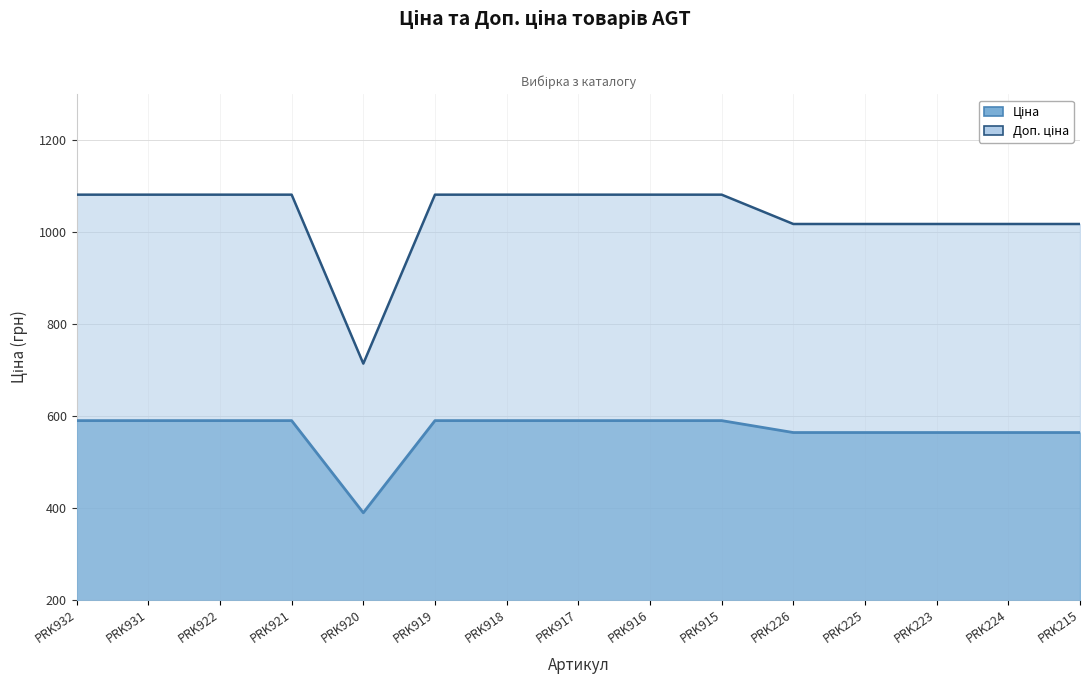

What is the label of the 13th point from the right?

PRK922